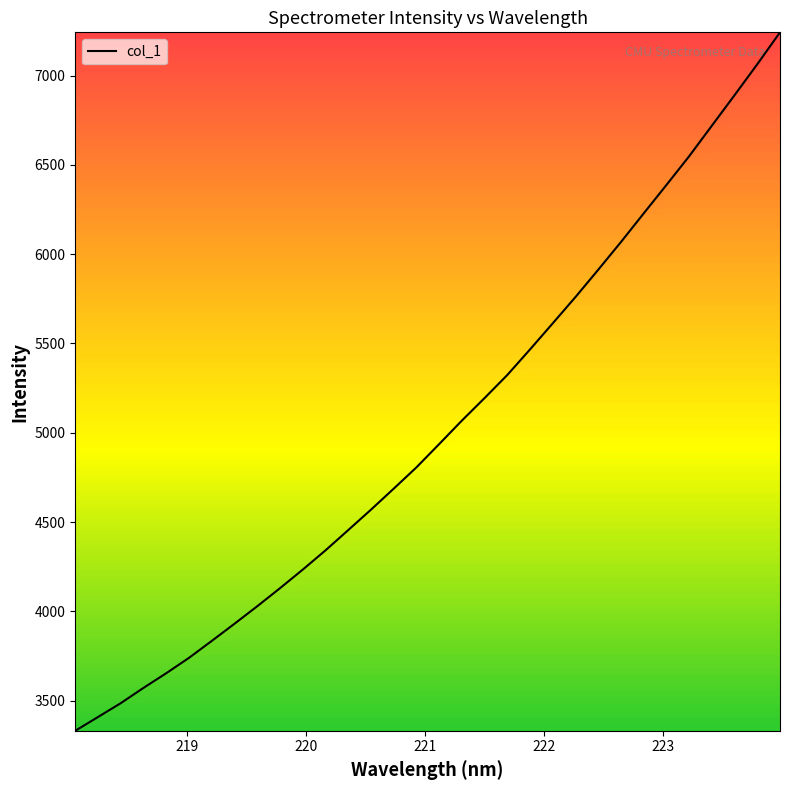

What is the smallest value displayed?

3331.5